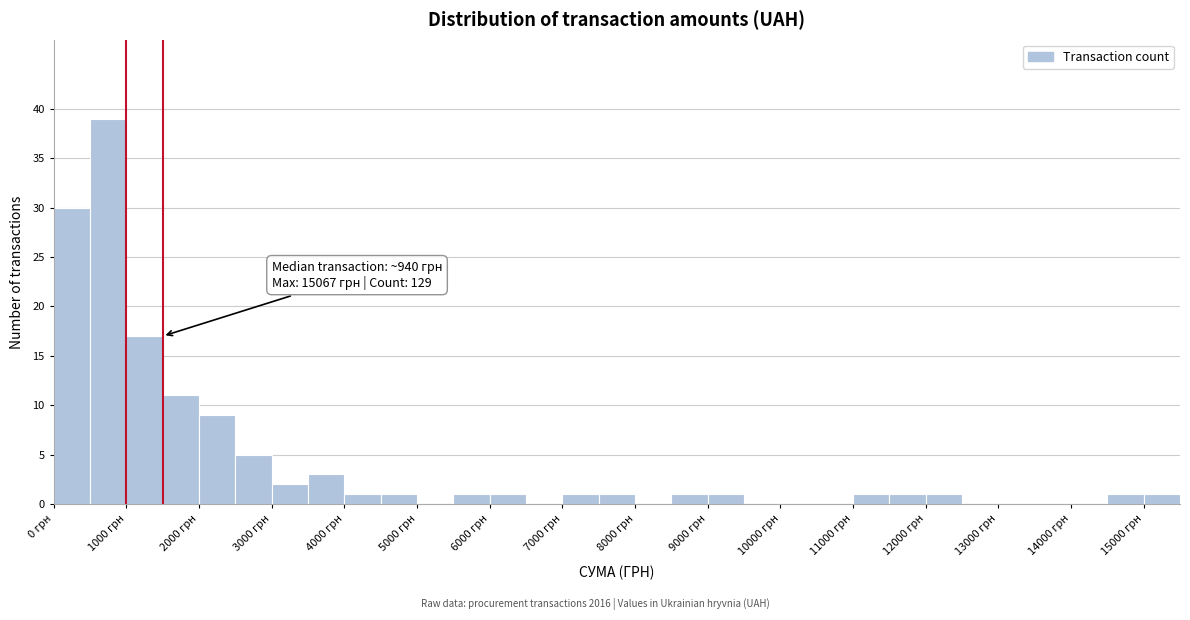

Which range on the x-axis has the tallest bar?

500 to 1000